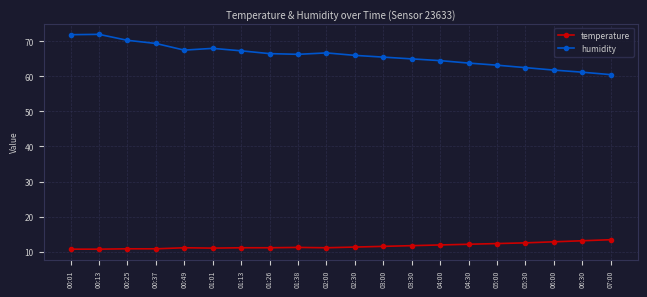

Which series changed the most between 00:01 and 06:30?

humidity